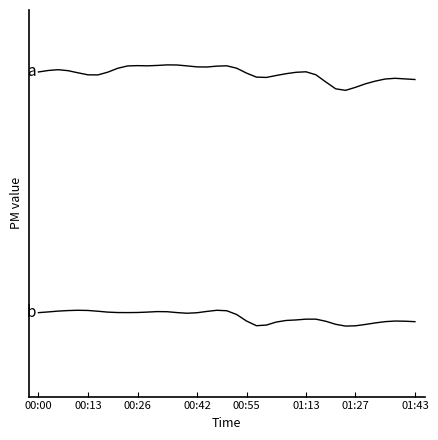

Does the chart have visible grid lines?

No